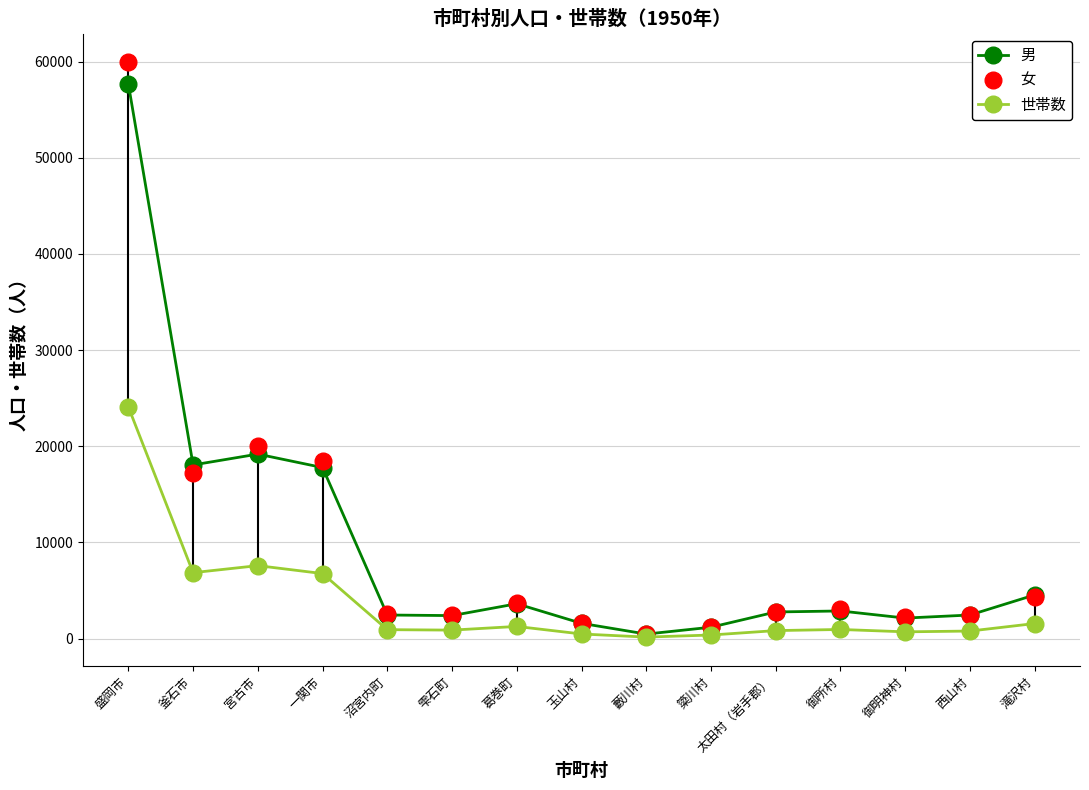

Where is the first local maximum for 男?

宮古市